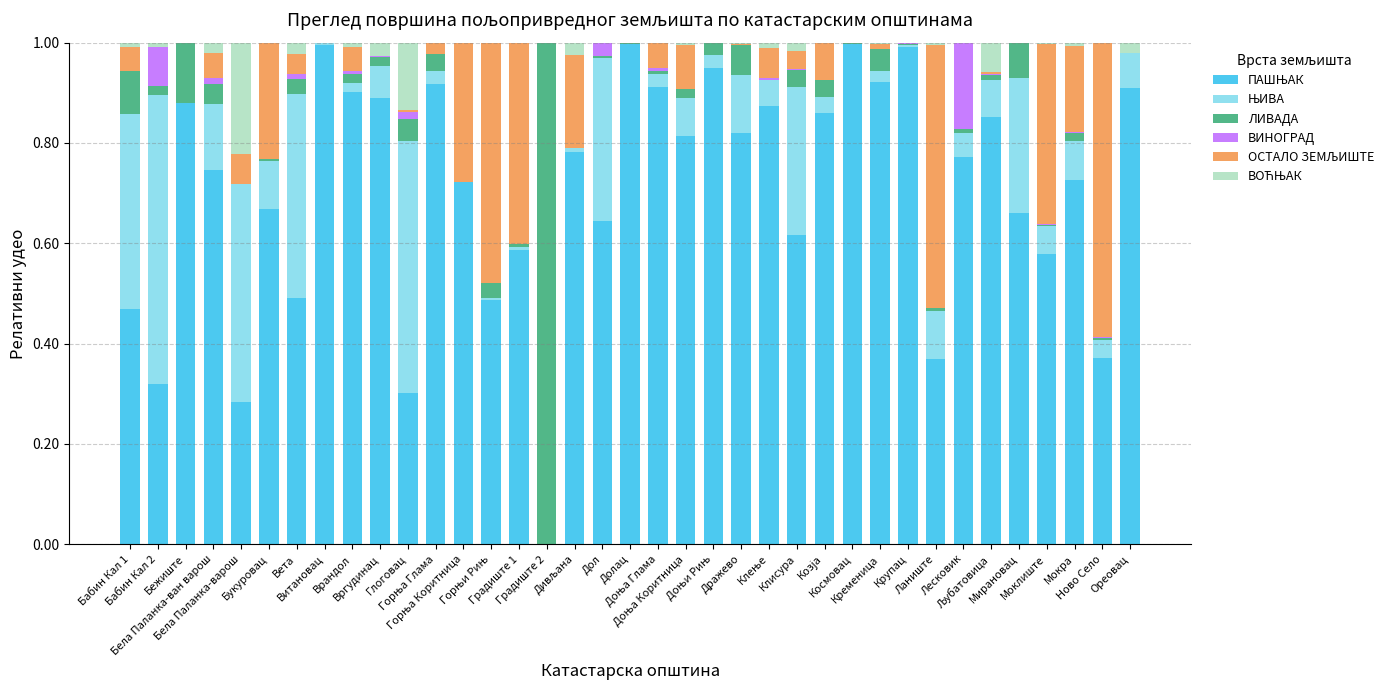

Are the bars horizontal?

No